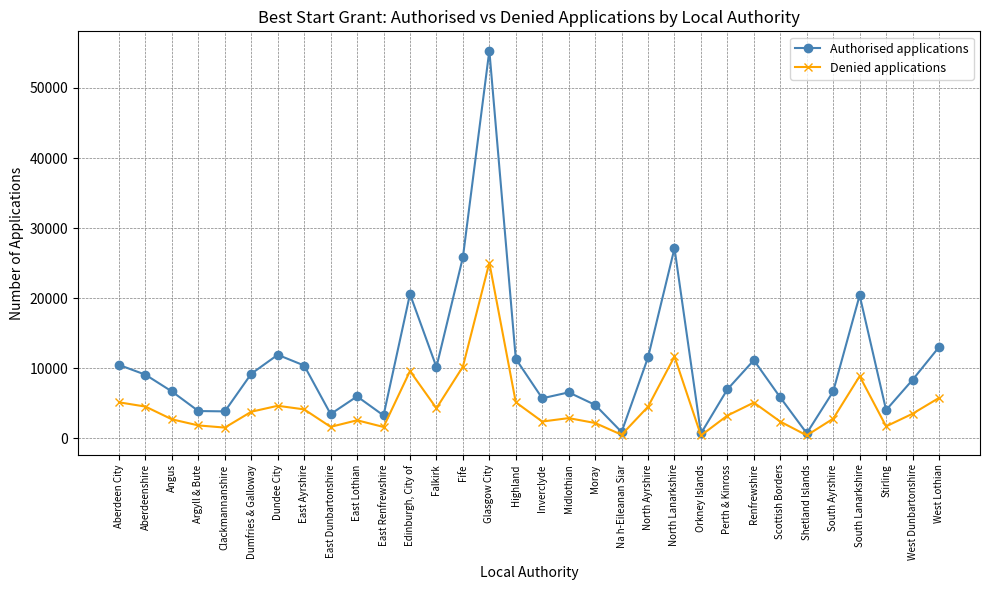

How many series are shown in this chart?

2